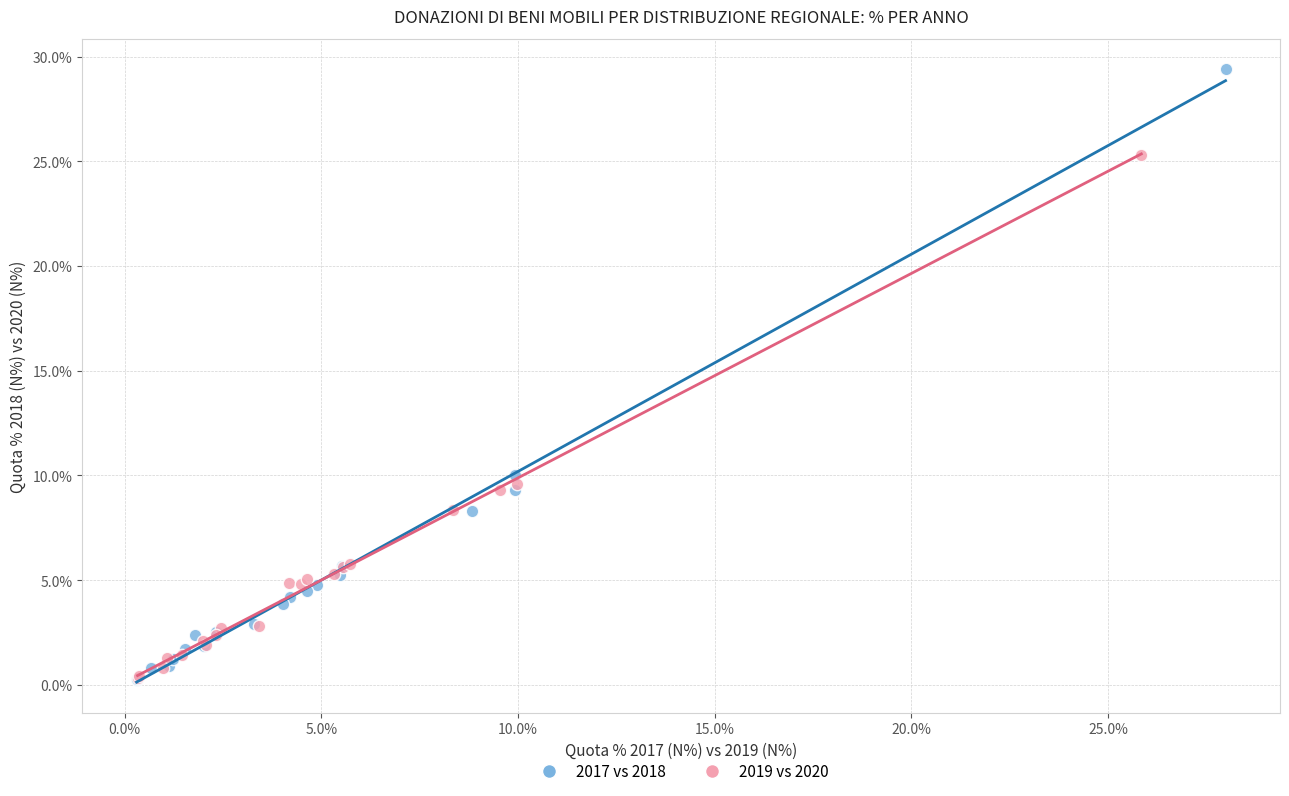

Which series contains the highest Y value?

2017 vs 2018